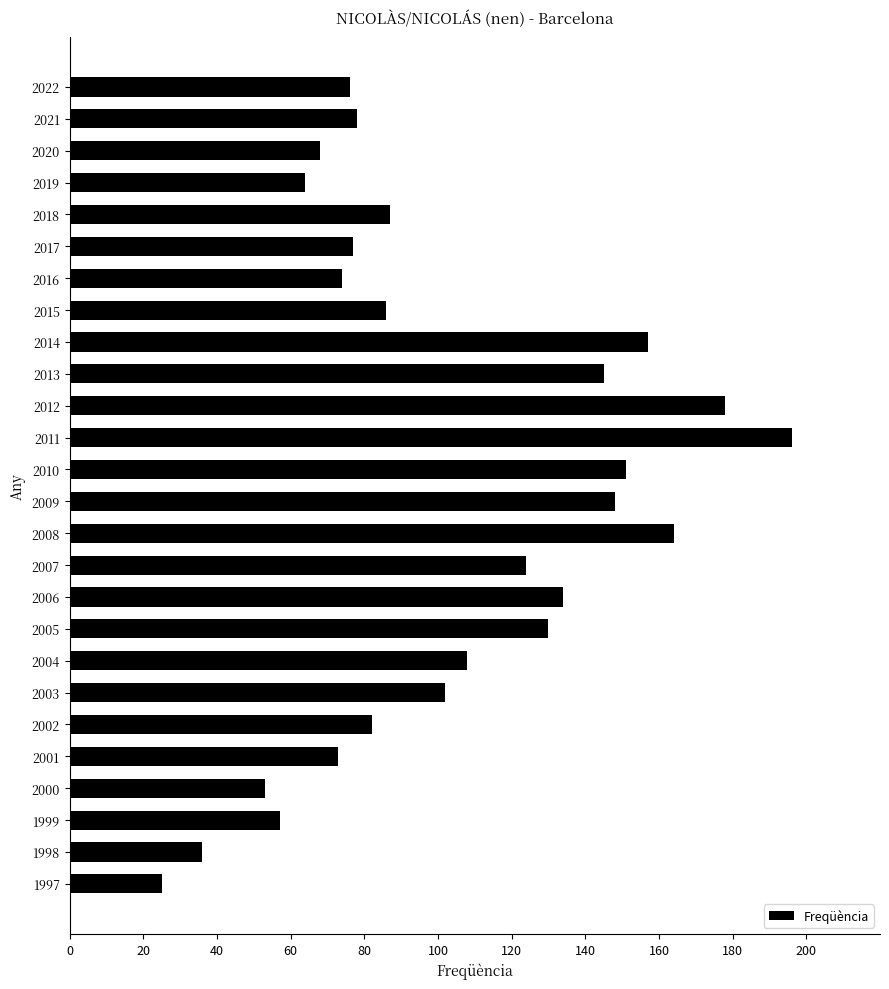

What is the value of the 18th bar from the top?

130